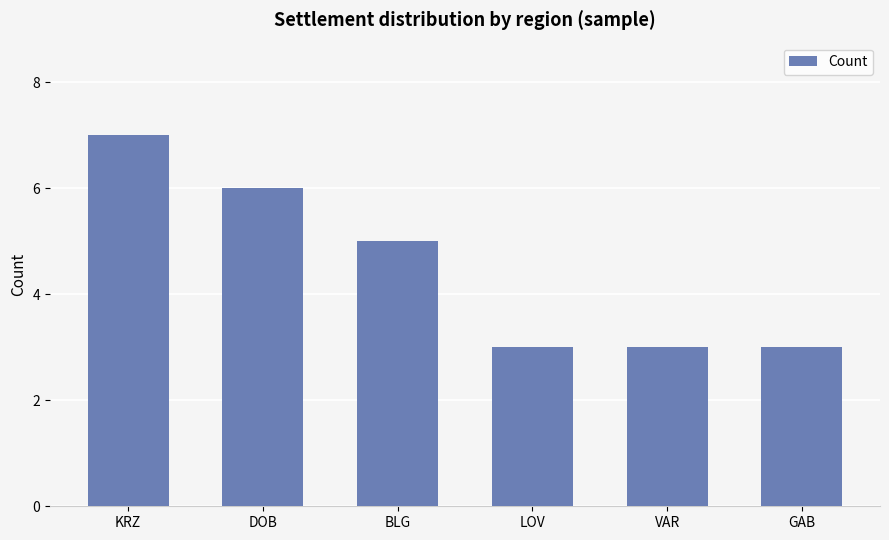

Reading left to right, list all the values displayed in this chart.

7	6	5	3	3	3